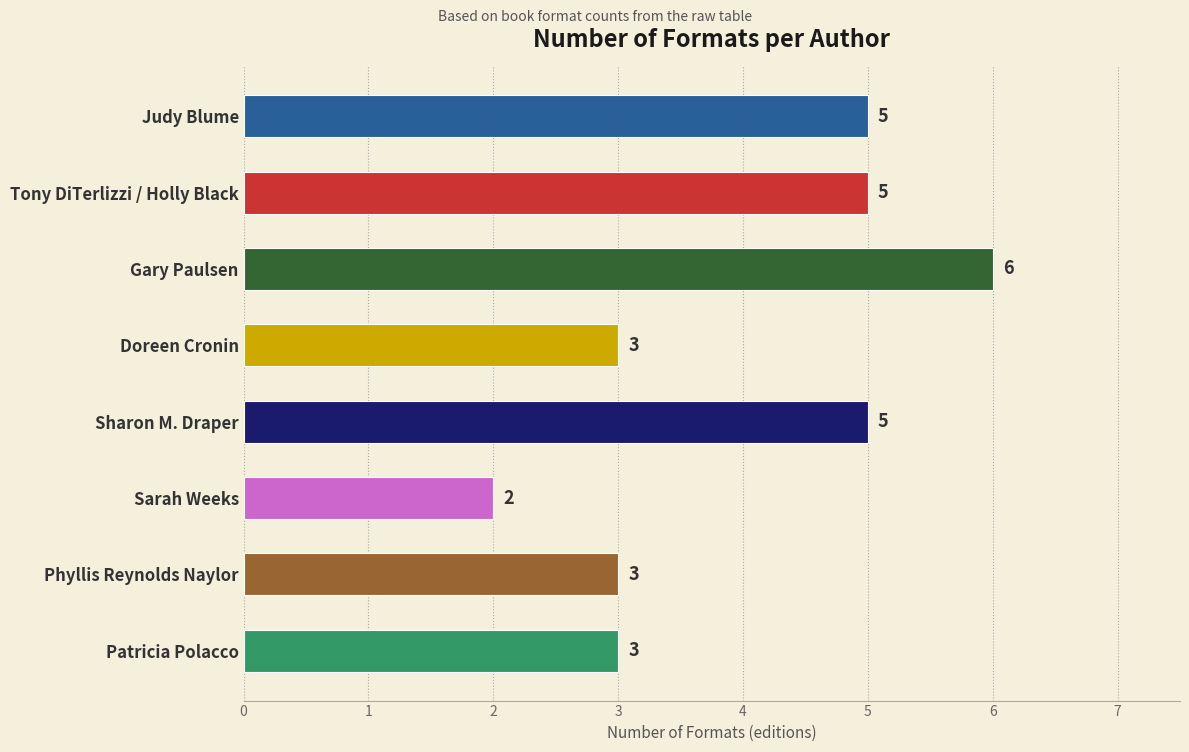

What is the label of the 6th bar from the top?

Sarah Weeks